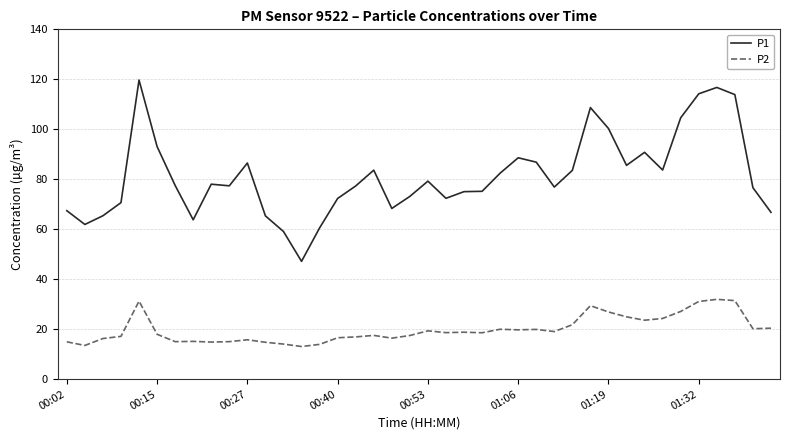

What is the greatest value displayed?

119.7